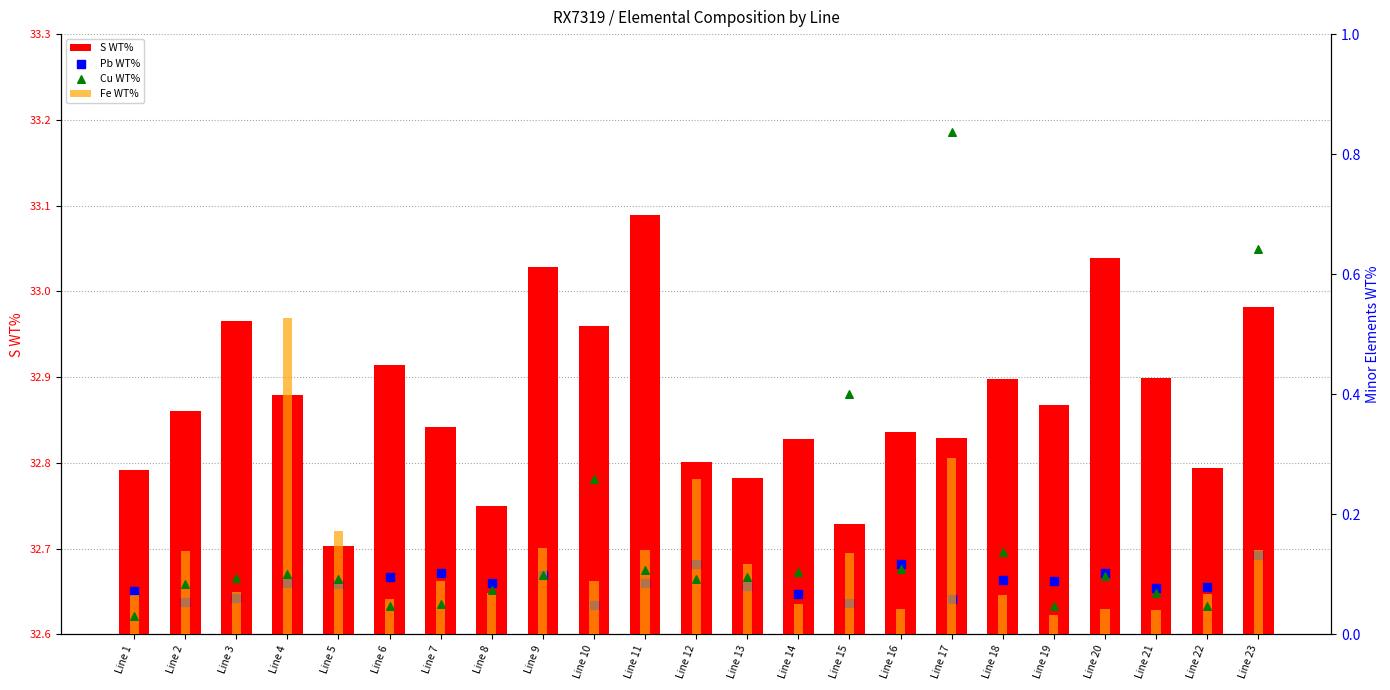

At how many categories does at least one series exceed 0?

23